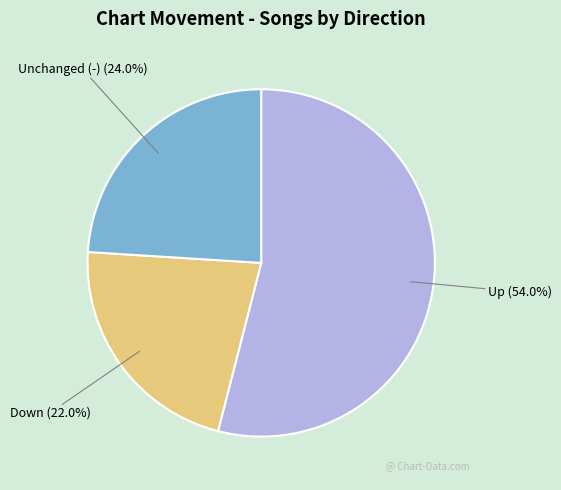

Which has a higher value, Up or Down?

Up